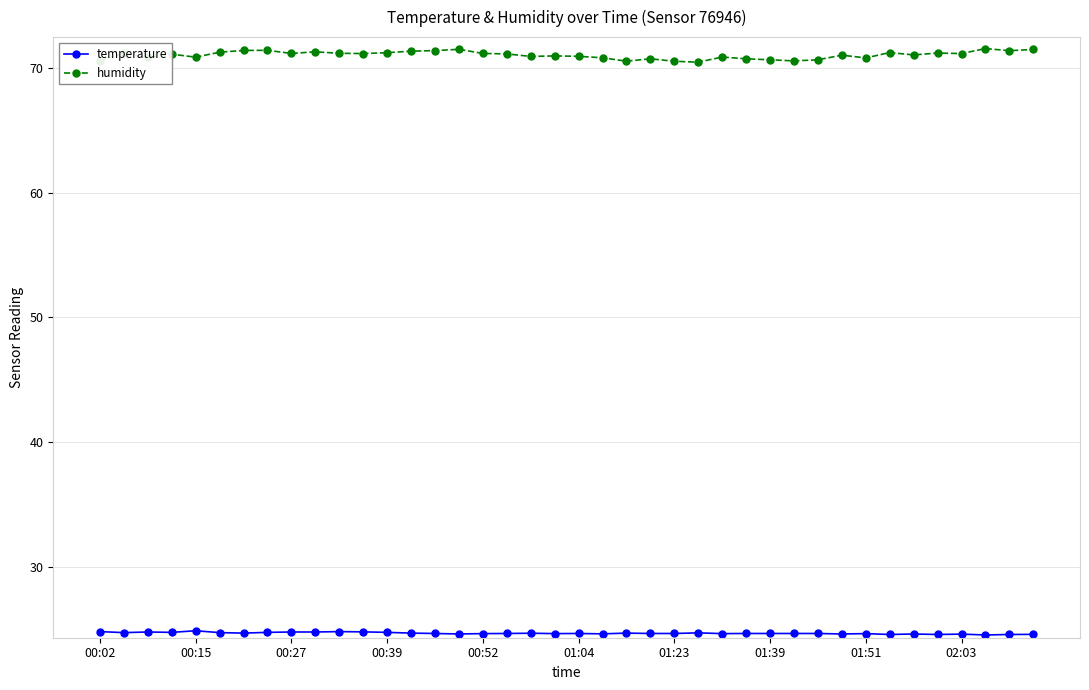

True or false: humidity has more than 1 points higher than both neighbors.

True